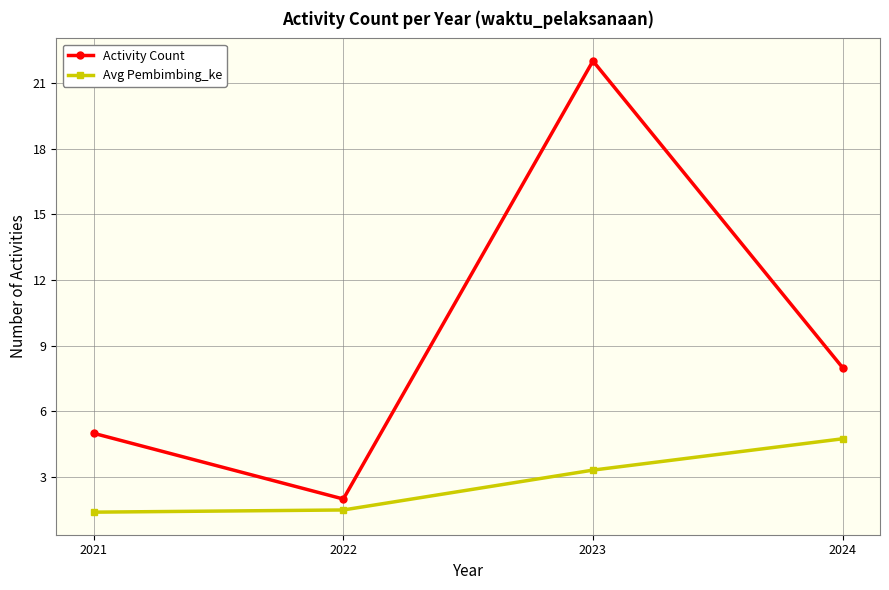

What is the value of the Avg Pembimbing_ke point at the 3rd from the left?

3.3